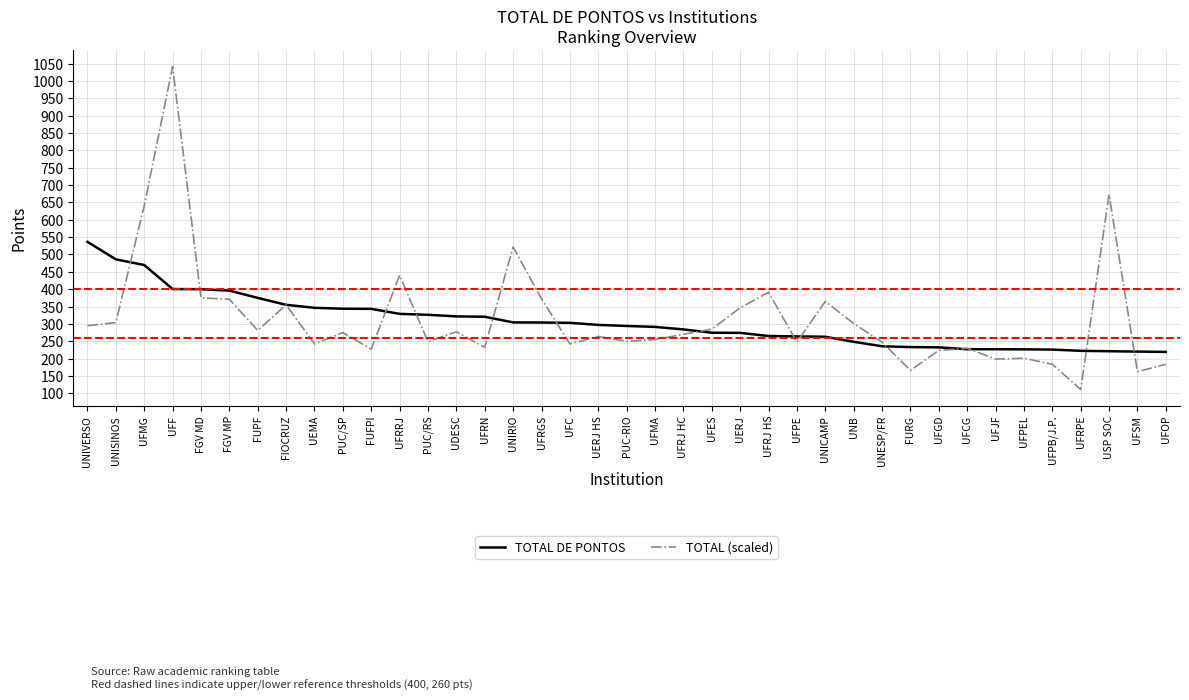

Which series has the widest spread of values?

TOTAL (scaled)